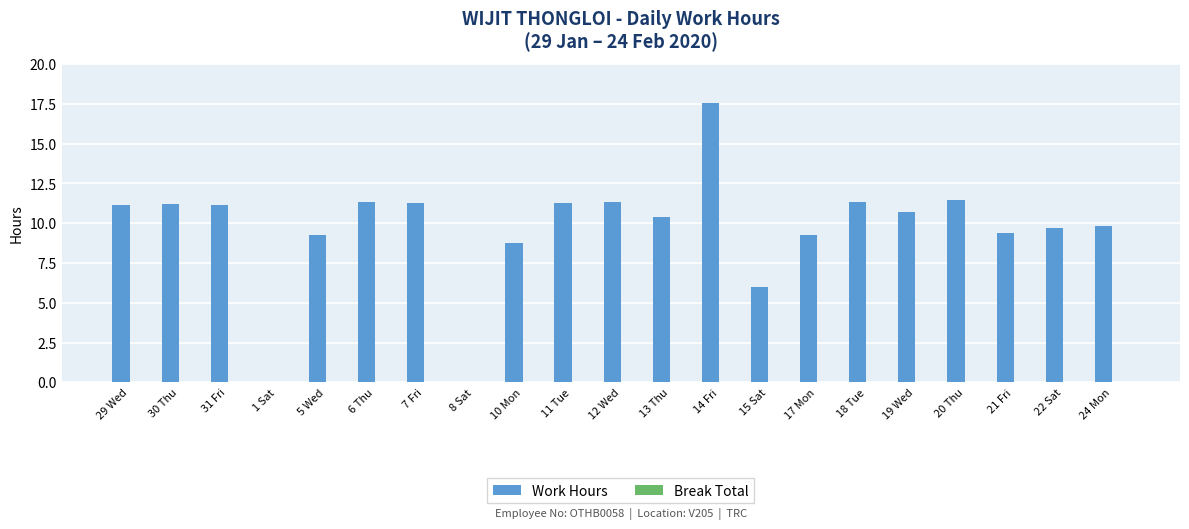

What is the sum of the values at 19 Wed and 30 Thu?

21.9